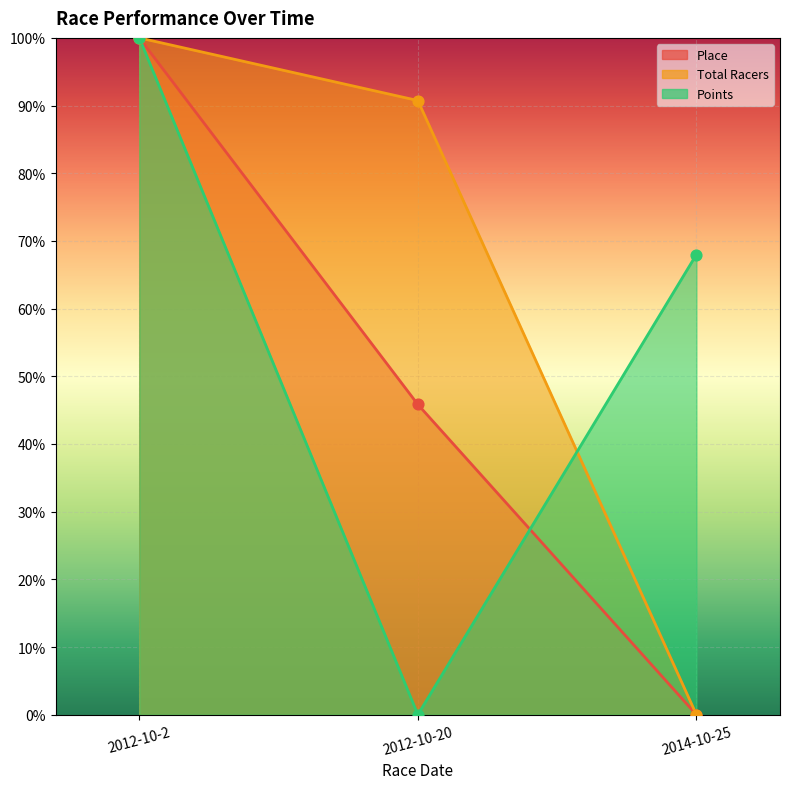

Which series contains the lowest Y value?

Place